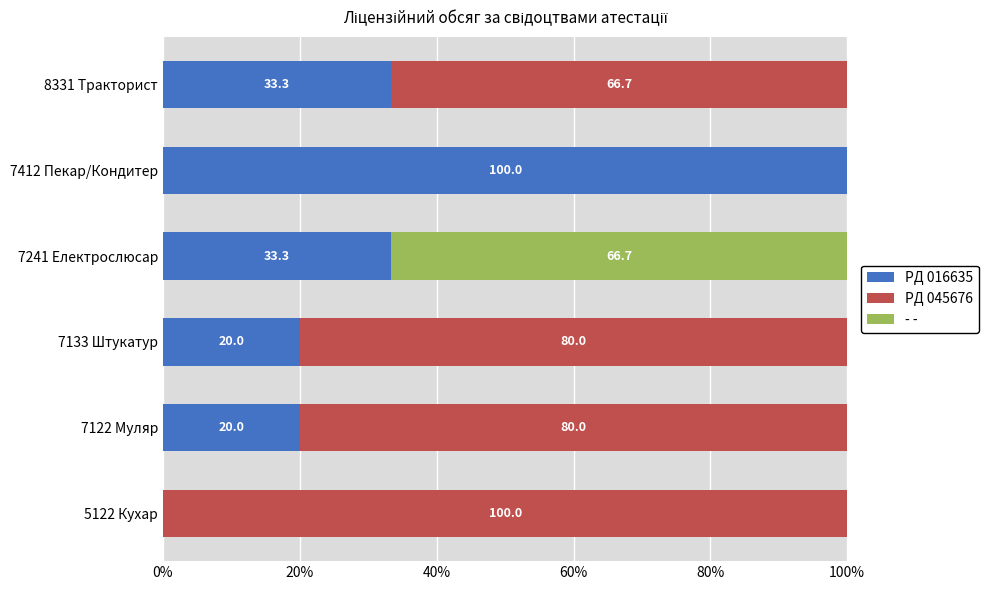

What value does the PД 016635 series have at 7133 Штукатур?

20.0